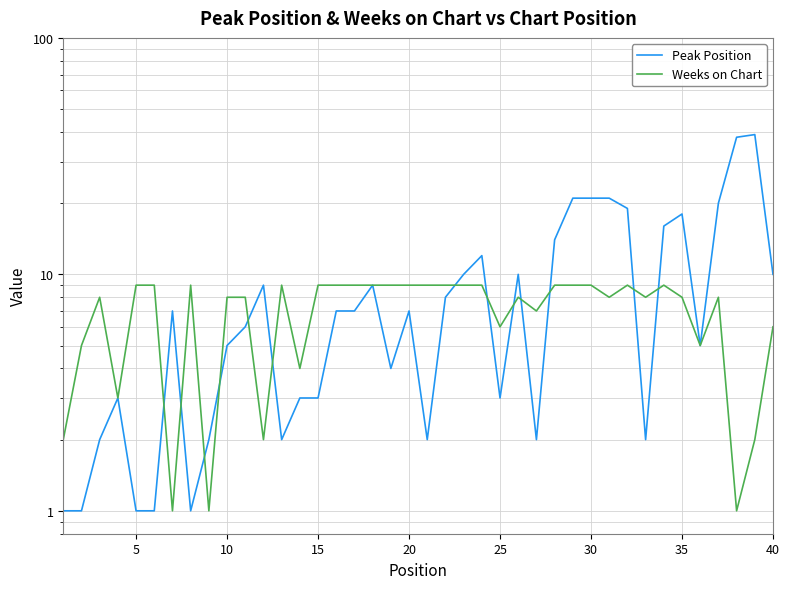

Reading left to right, what are all the values shown in this chart?

Peak Position: 1	1	2	3	1	1	7	1	2	5	6	9	2	3	3	7	7	9	4	7	2	8	10	12	3	10	2	14	21	21	21	19	2	16	18	5	20	38	39	10
Weeks on Chart: 2	5	8	3	9	9	1	9	1	8	8	2	9	4	9	9	9	9	9	9	9	9	9	9	6	8	7	9	9	9	8	9	8	9	8	5	8	1	2	6